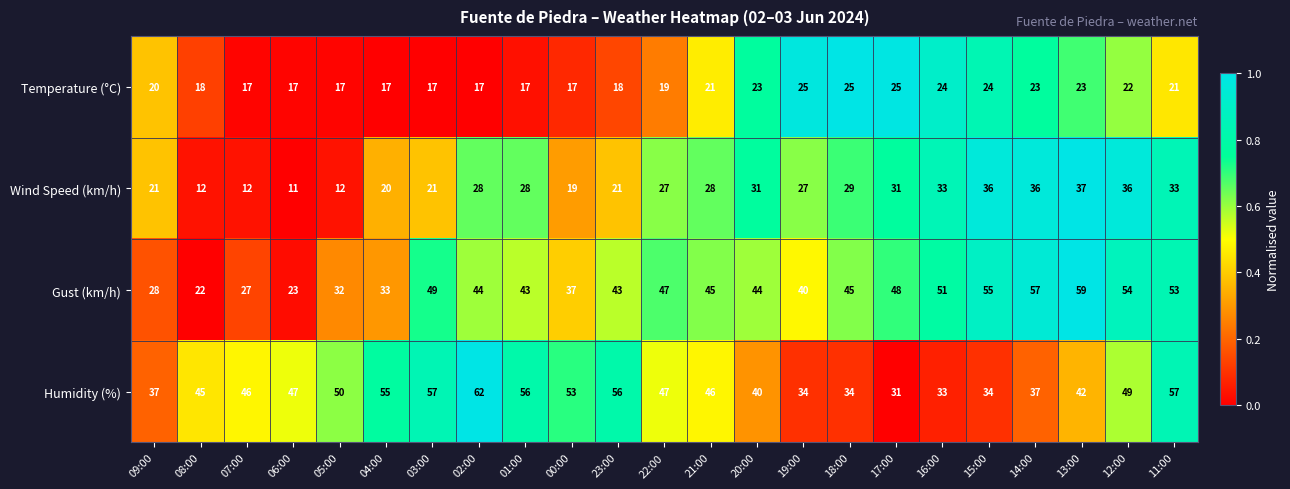

What is the lowest value of the Wind Speed (km/h) series?

11